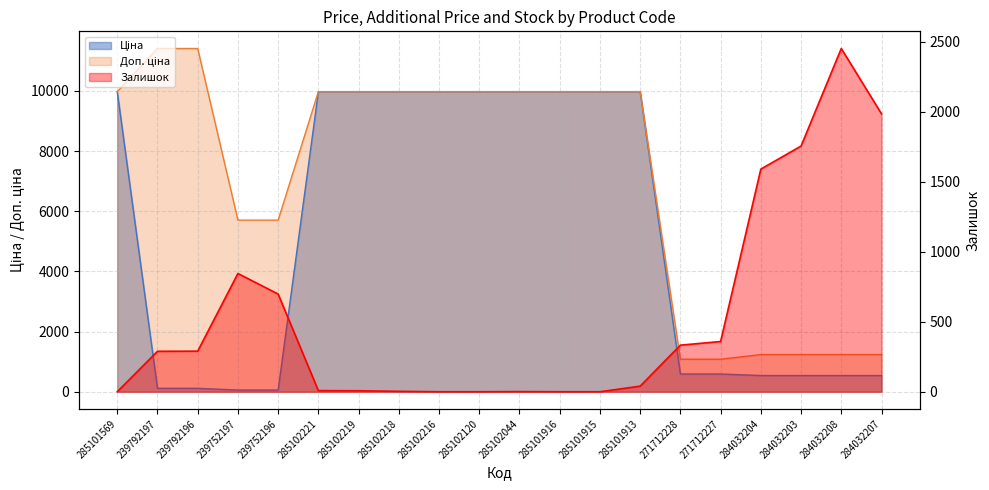

Rank the series at 285102219 from highest to lowest value.

Ціна, Доп. ціна, Залишок